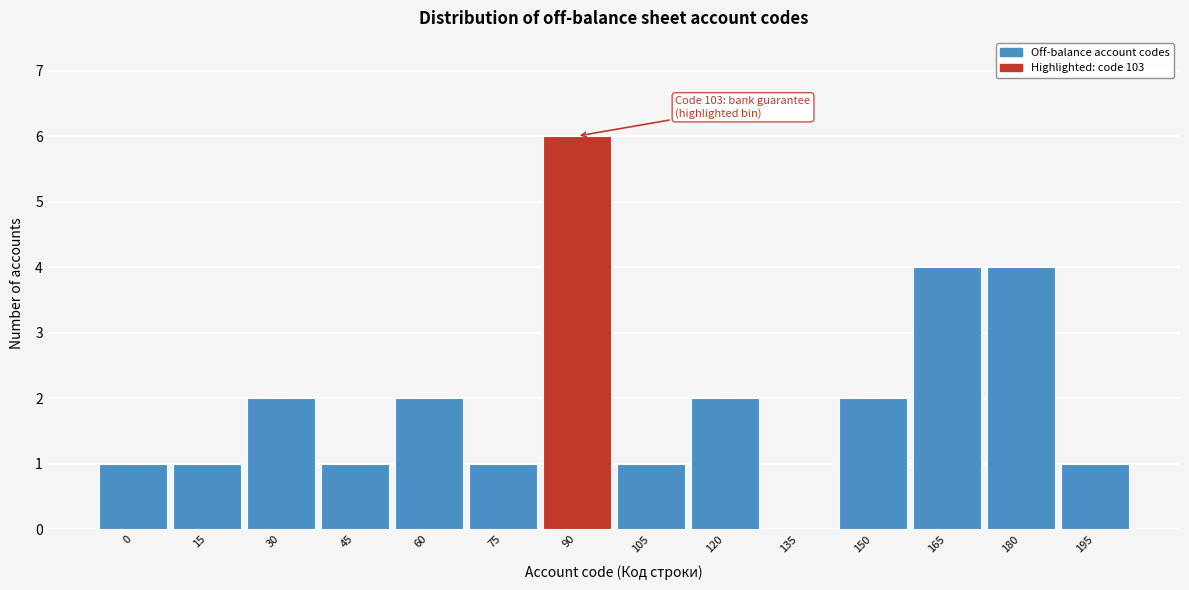

Reading left to right, what are all the values shown in this chart?

0=1	15=1	30=2	45=1	60=2	75=1	90=6	105=1	120=2	135=0	150=2	165=4	180=4	195=1